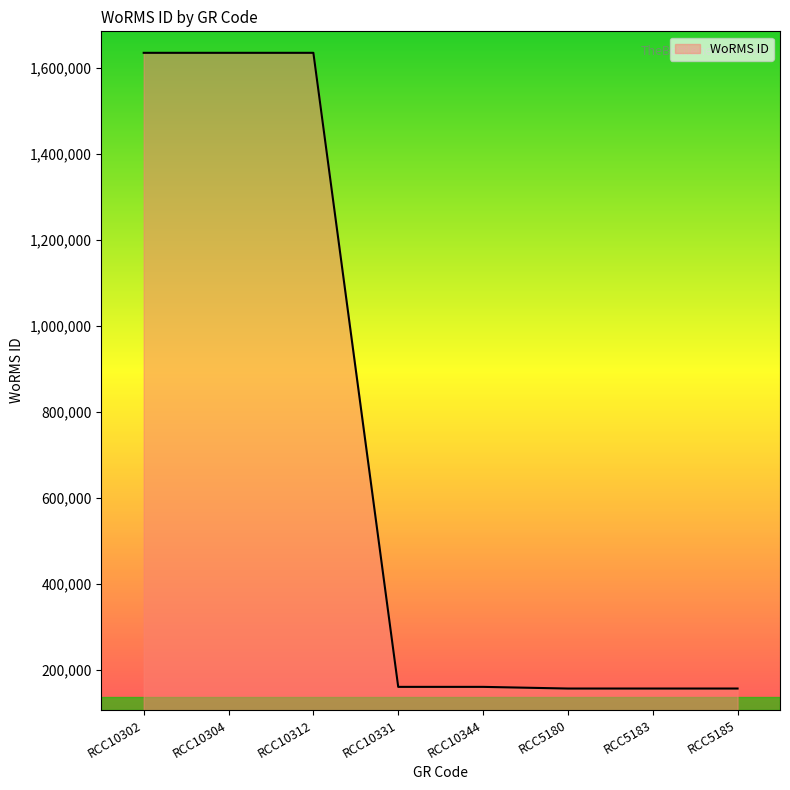

What is the difference between the values at RCC10302 and RCC10344?

1475168